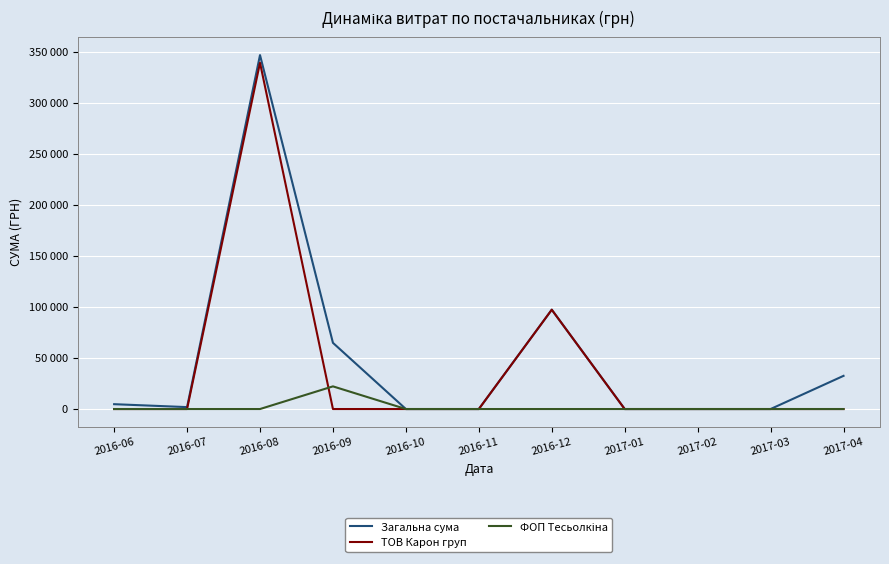

Reading left to right, what are all the values shown in this chart?

Загальна сума: 2016-06=4748.0	2016-07=1878.0	2016-08=346768.5	2016-09=64843.4	2016-10=0.0	2016-11=0.0	2016-12=97307.0	2017-01=0.0	2017-02=0.0	2017-03=0.0	2017-04=32511.6
ТОВ Карон груп: 2016-06=0.0	2016-07=0.0	2016-08=339273.2	2016-09=0.0	2016-10=0.0	2016-11=0.0	2016-12=97307.0	2017-01=0.0	2017-02=0.0	2017-03=0.0	2017-04=0.0
ФОП Тесьолкіна: 2016-06=0.0	2016-07=0.0	2016-08=0.0	2016-09=22200.4	2016-10=0.0	2016-11=0.0	2016-12=0.0	2017-01=0.0	2017-02=0.0	2017-03=0.0	2017-04=0.0